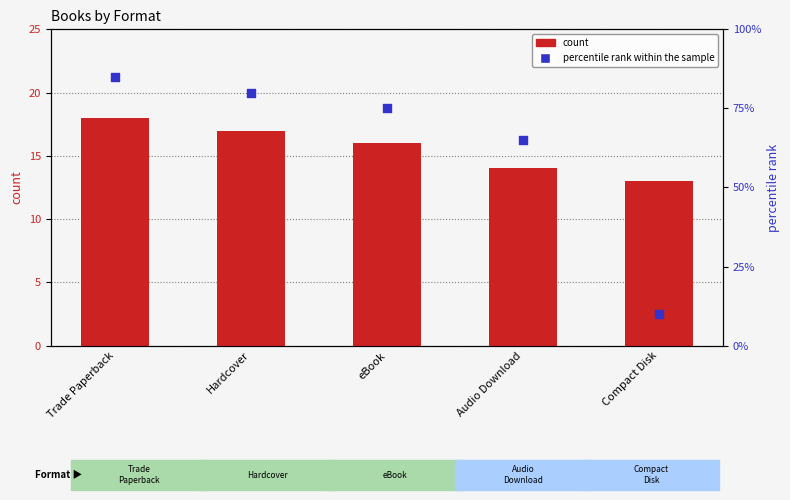

Which series contains the highest Y value?

percentile rank within the sample